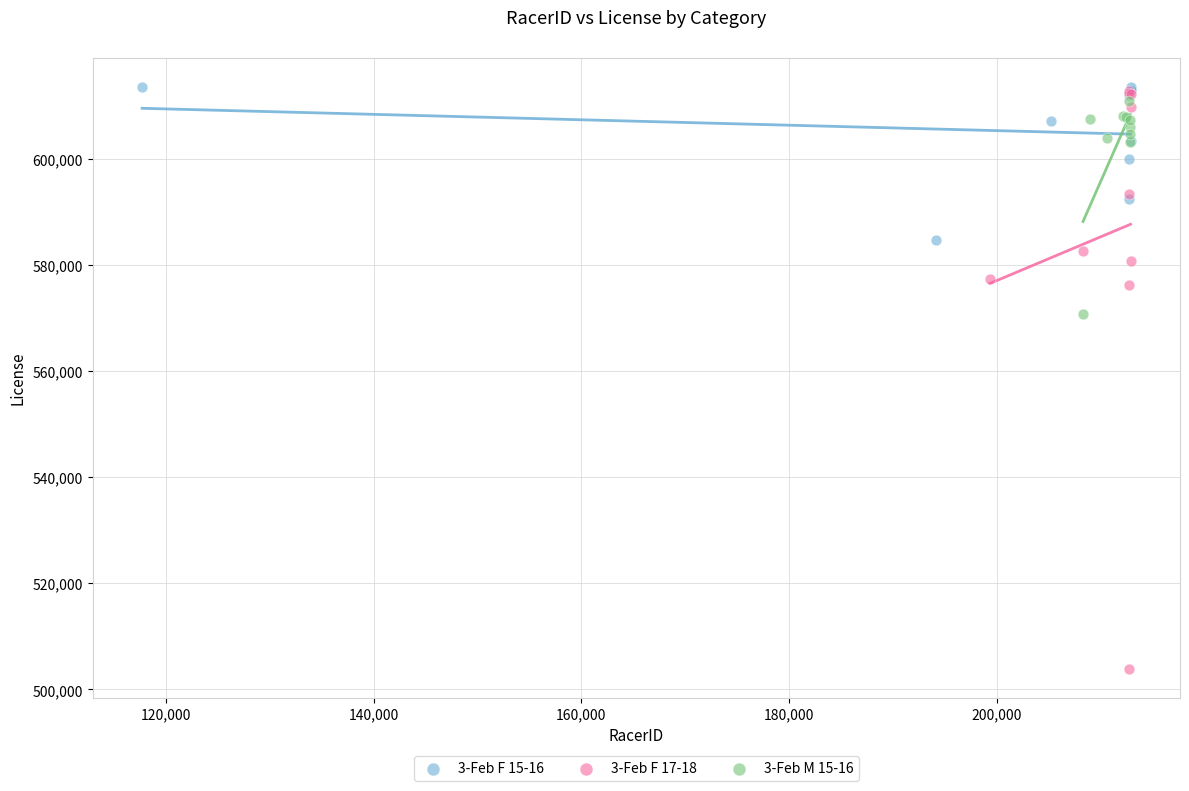

Which series reaches the minimum Y coordinate?

3-Feb F 17-18